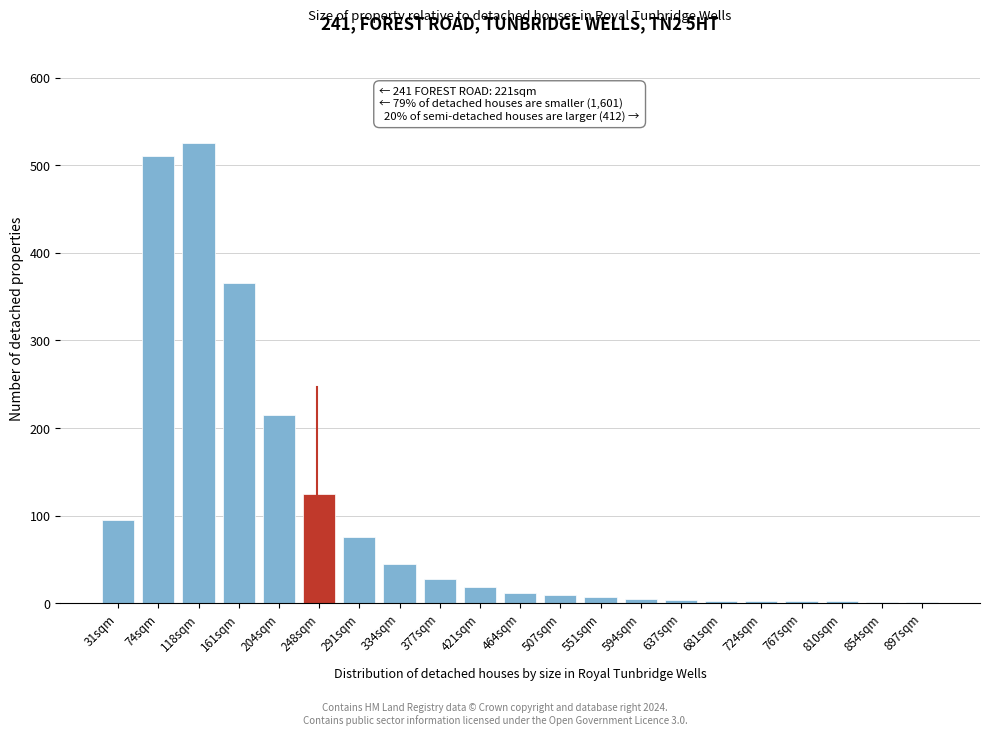

Which label corresponds to the largest value in the chart?

118sqm